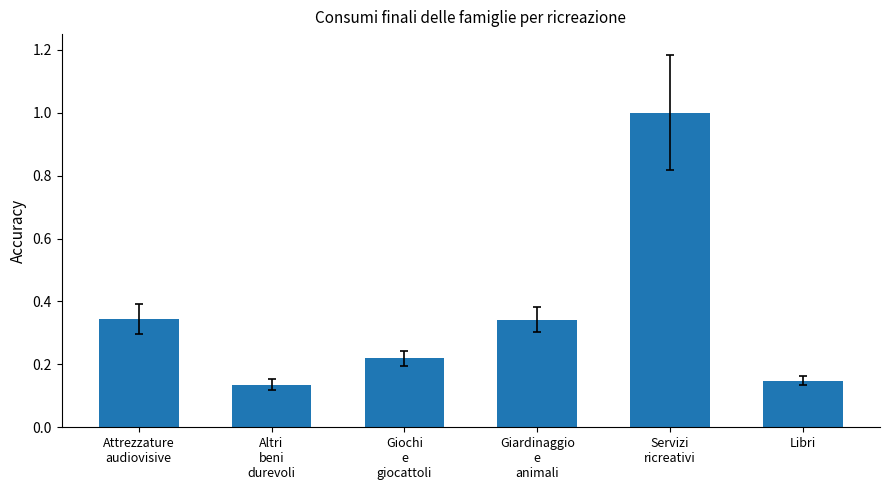

What position from the left is Libri?

6